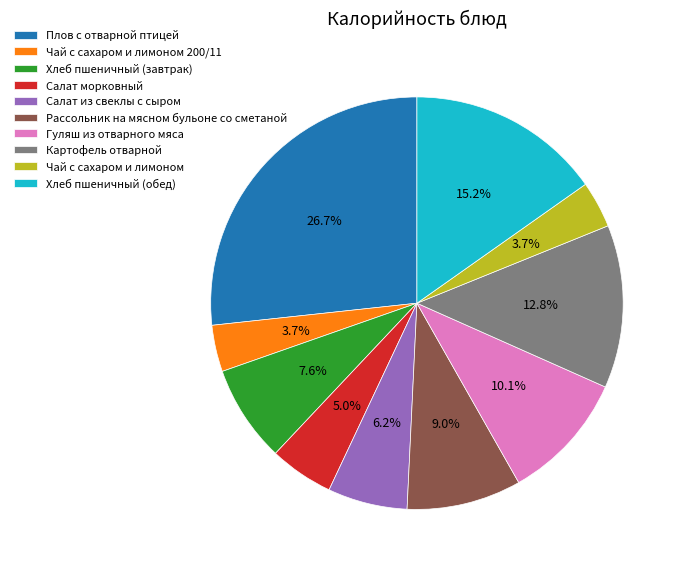

What is the ratio of the value at Гуляш из отварного мяса to the value at Рассольник на мясном бульоне со сметаной?

1.1